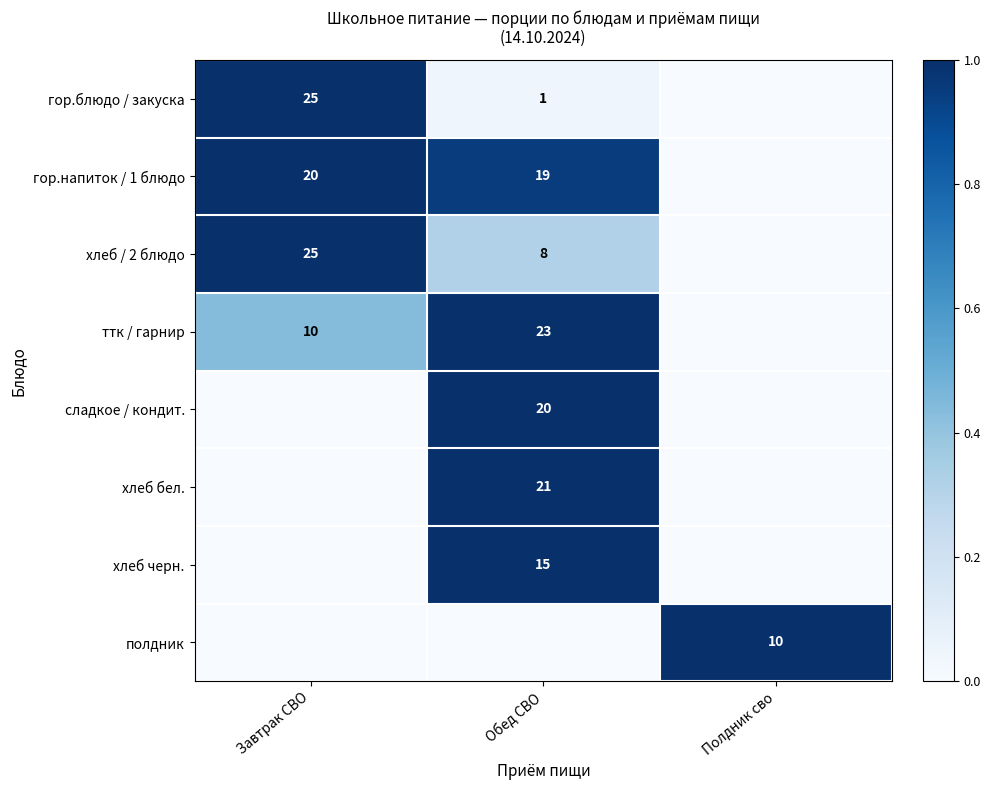

Which category has the lowest value across all series?

Полдник сво